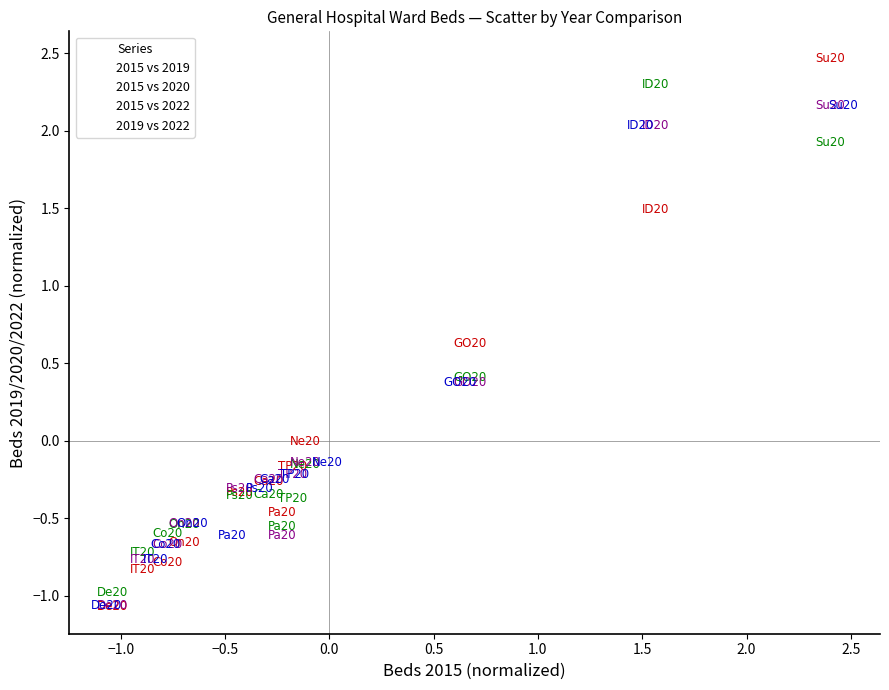

Which series has the largest Y range (max minus min)?

2015 vs 2019